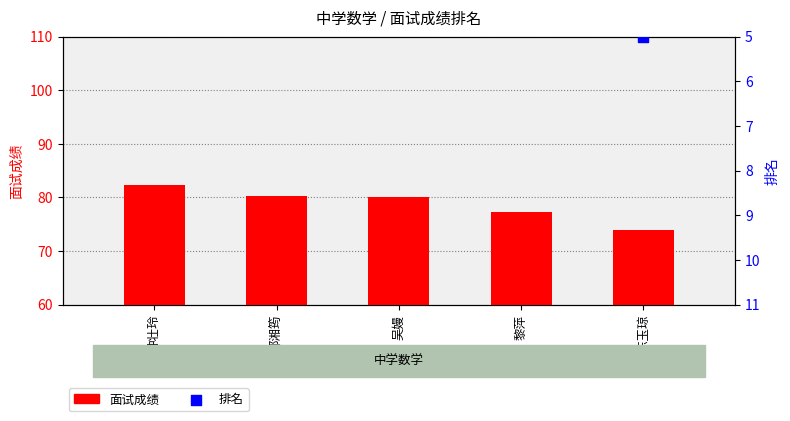

What are all the series names shown in the legend?

面试成绩, 排名